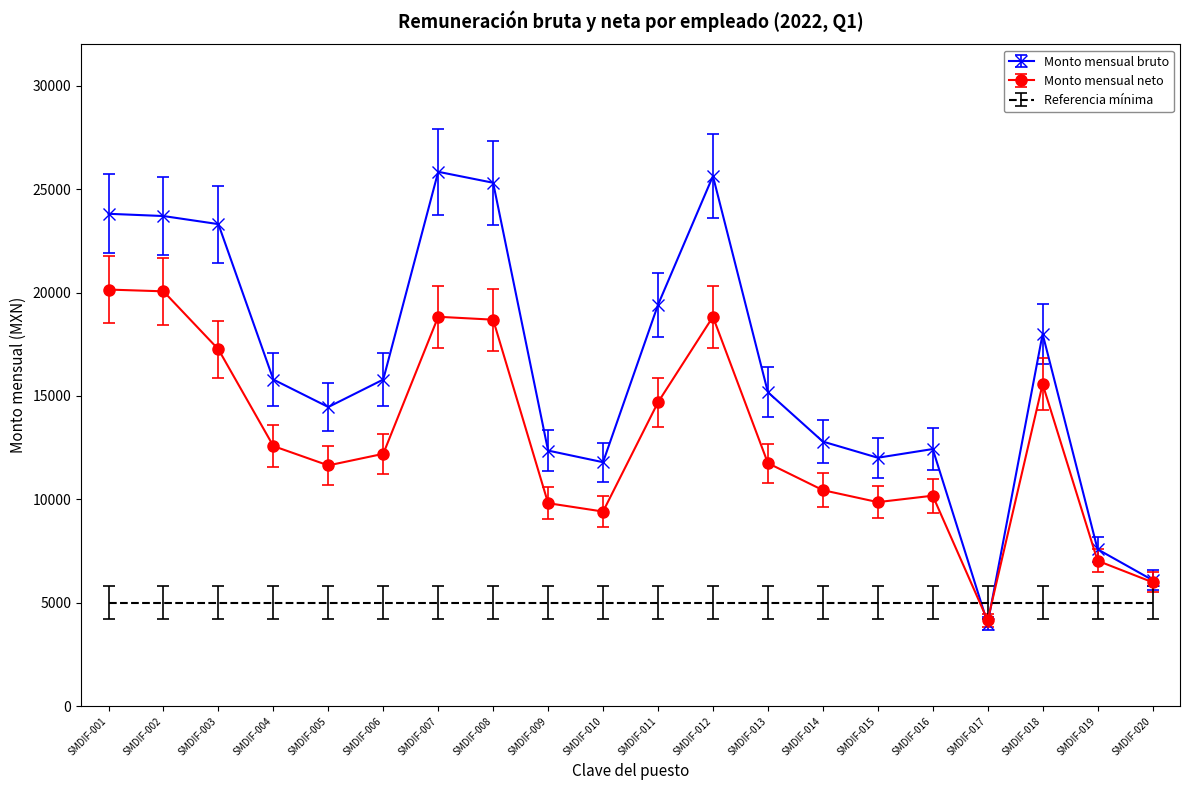

Which series changed the most between SMDIF-008 and SMDIF-018?

Monto mensual bruto